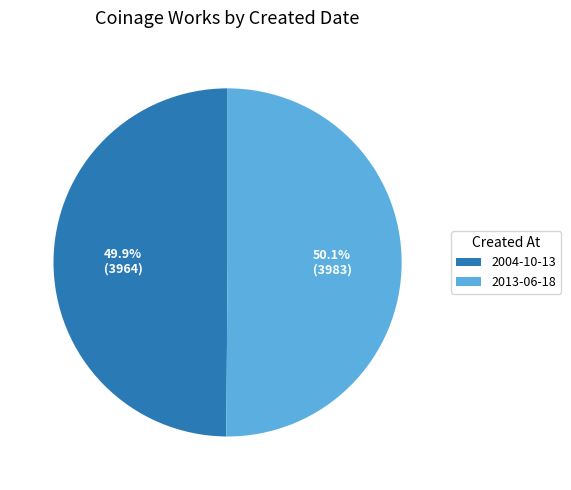

What percentage is the 2013-06-18 slice, to the nearest percent?

50%